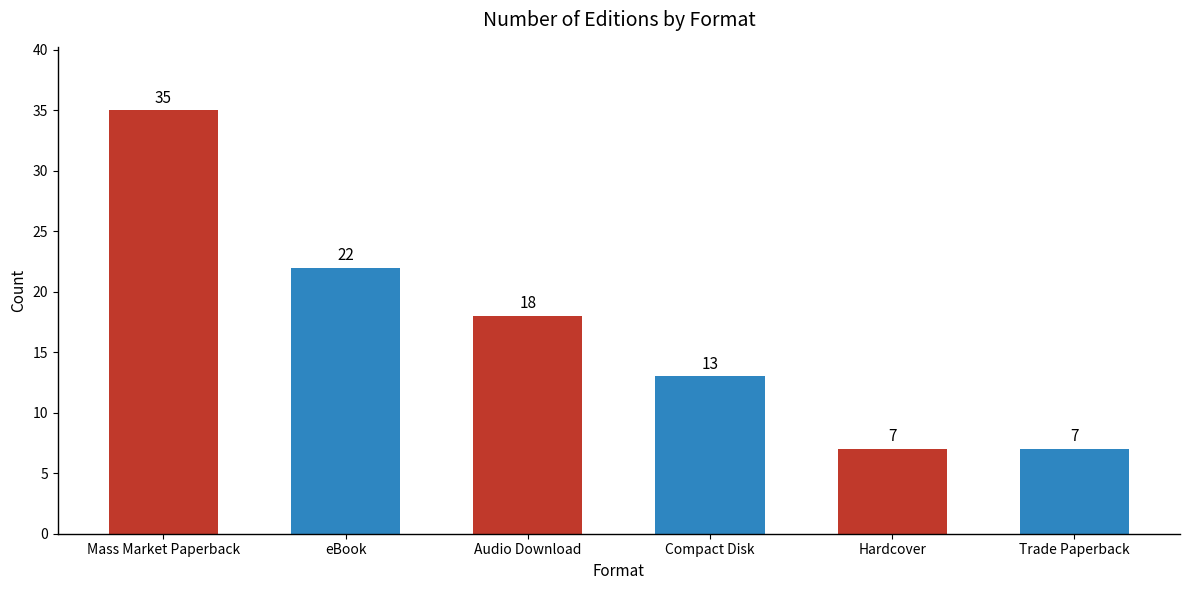

At which label is the value closest to 21?

eBook